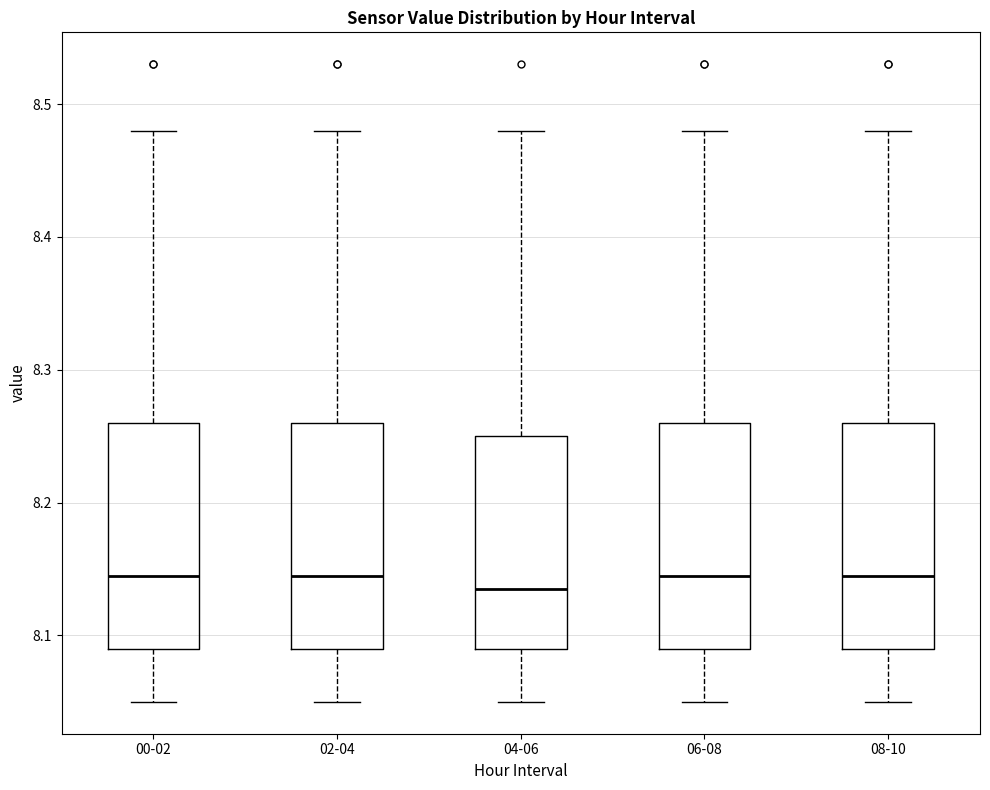

Reading left to right, transcribe this box plot: for each box, give where its median line is, the range the box spans, and where its two whiskers end, as read against the y-axis. The values are not printed on the chart, so give them approximately, as read against the axis.

00-02: median 8.15, box 8.09 to 8.26, whiskers 8.05 to 8.48
02-04: median 8.15, box 8.09 to 8.26, whiskers 8.05 to 8.48
04-06: median 8.14, box 8.09 to 8.25, whiskers 8.05 to 8.48
06-08: median 8.15, box 8.09 to 8.26, whiskers 8.05 to 8.48
08-10: median 8.15, box 8.09 to 8.26, whiskers 8.05 to 8.48